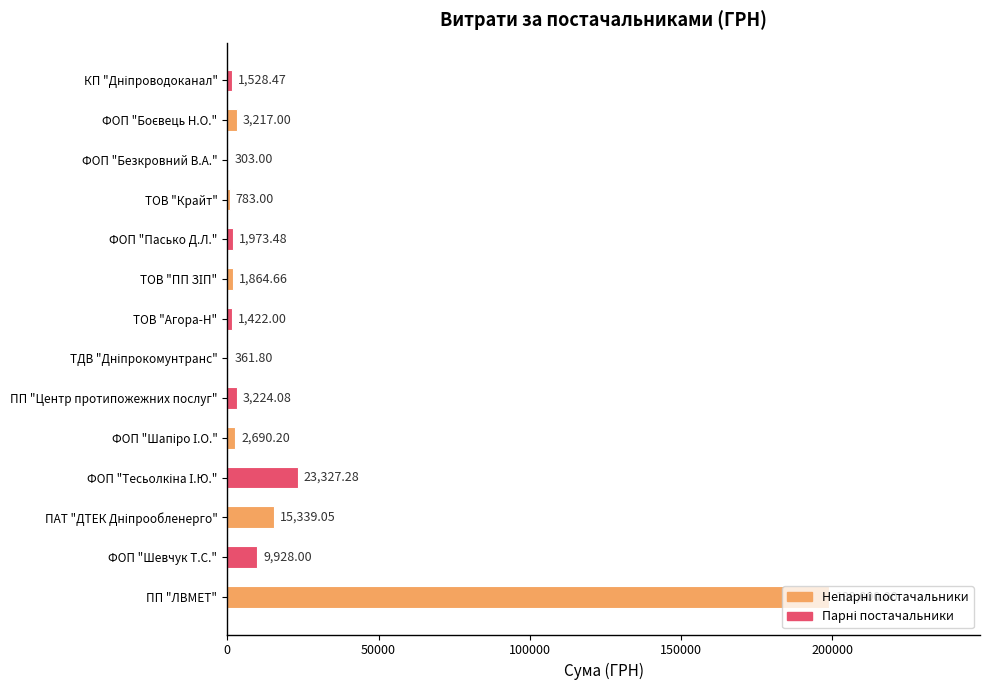

Are the bars grouped side by side (vs. stacked)?

No